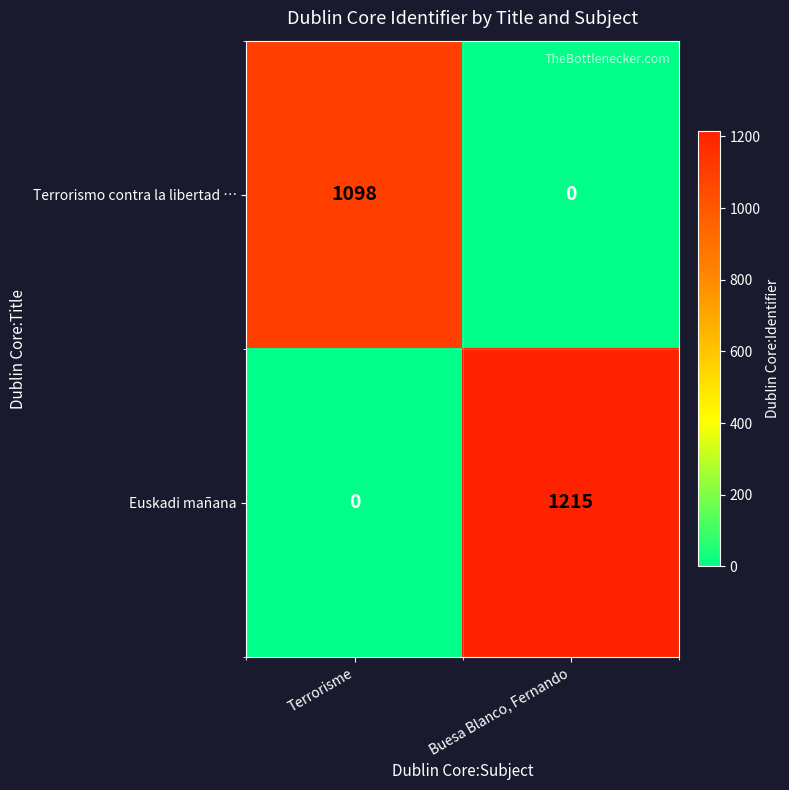

What is the difference between the Terrorismo contra la libertad … values at Buesa Blanco, Fernando and Terrorisme?

1098